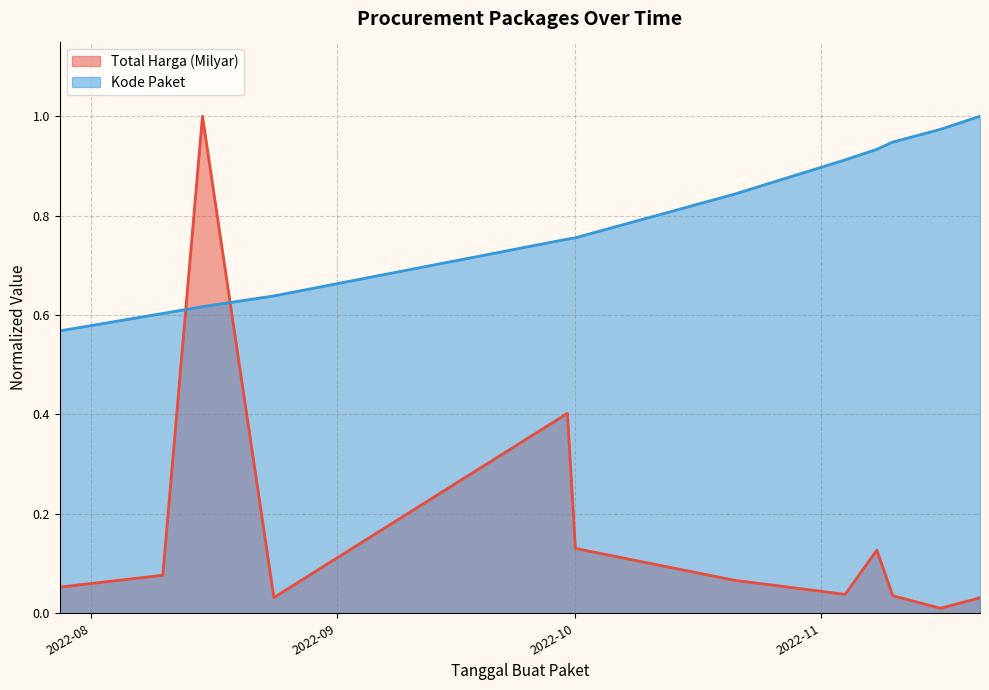

What is the highest value of the Kode Paket series?

1.0